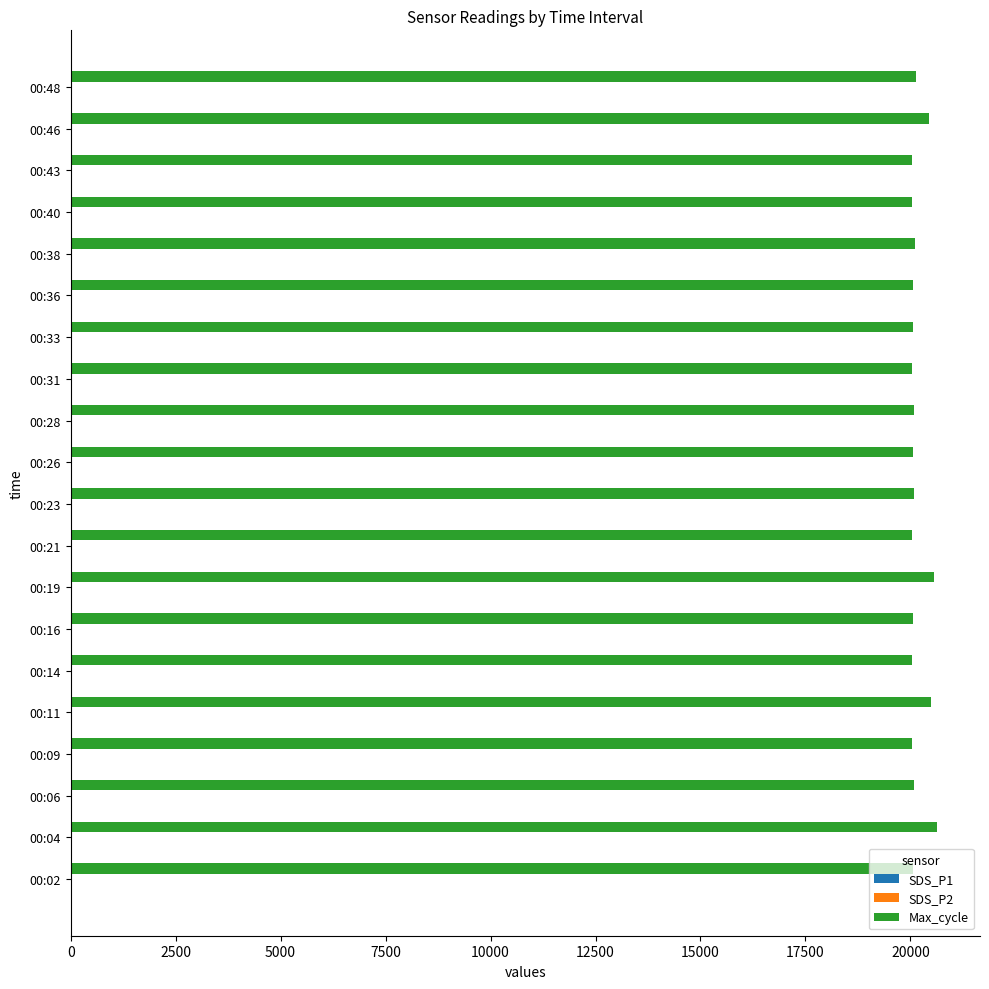

What is the sum of all Max_cycle values?

403165.0